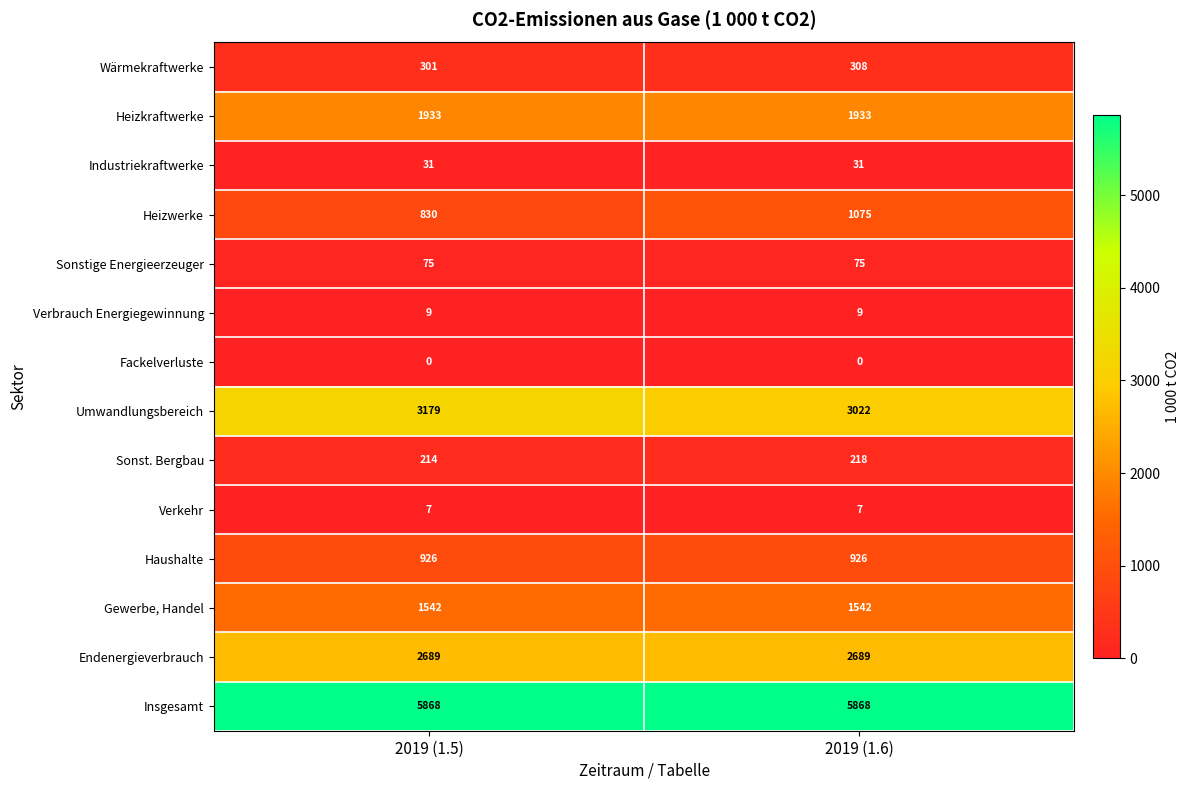

Rank the series at 2019 (1.5) from highest to lowest value.

Insgesamt, Umwandlungsbereich, Endenergieverbrauch, Heizkraftwerke, Gewerbe, Handel, Haushalte, Heizwerke, Wärmekraftwerke, Sonst. Bergbau, Sonstige Energieerzeuger, Industriekraftwerke, Verbrauch Energiegewinnung, Verkehr, Fackelverluste